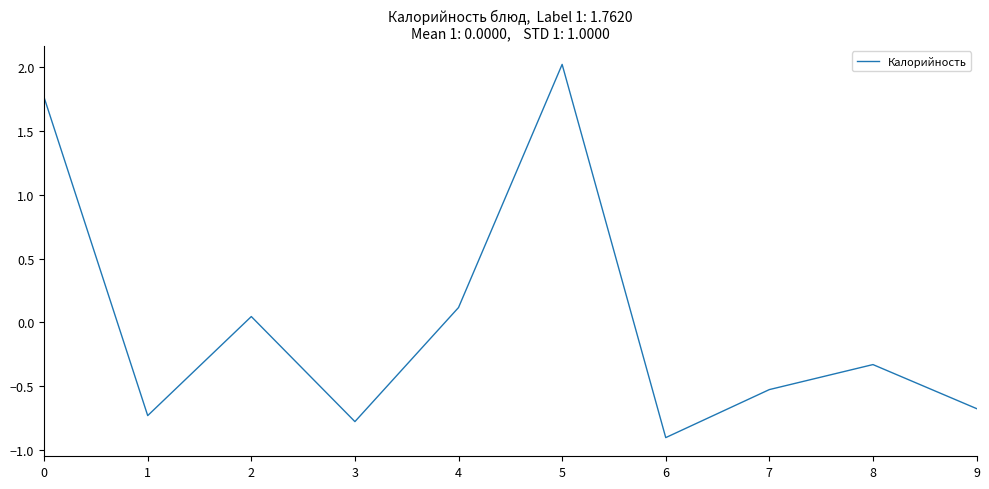

What is the difference between the values at 0 and 5?

0.3